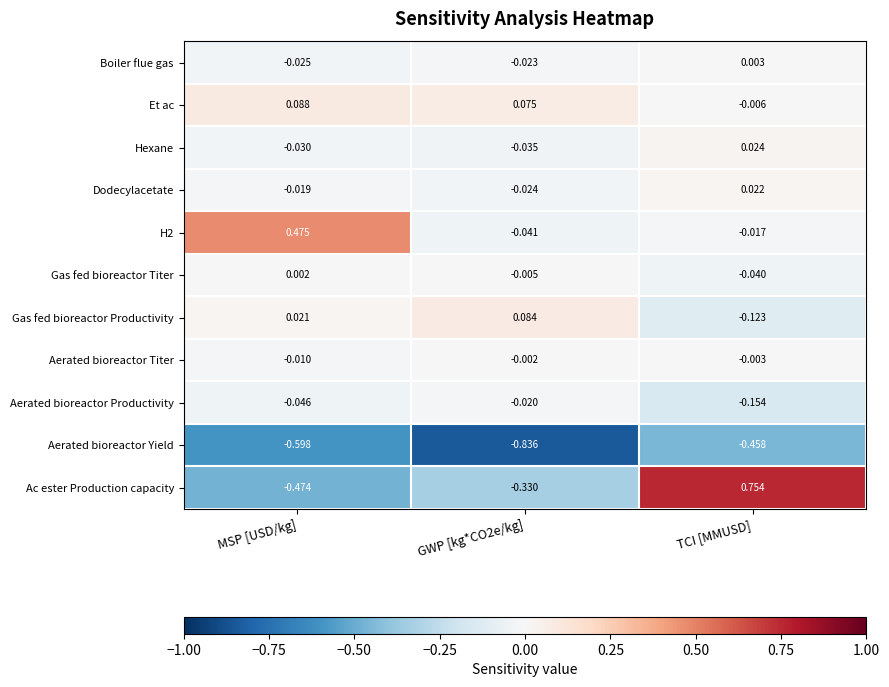

Where does the Ac ester Production capacity series first go above 0?

TCI [MMUSD]